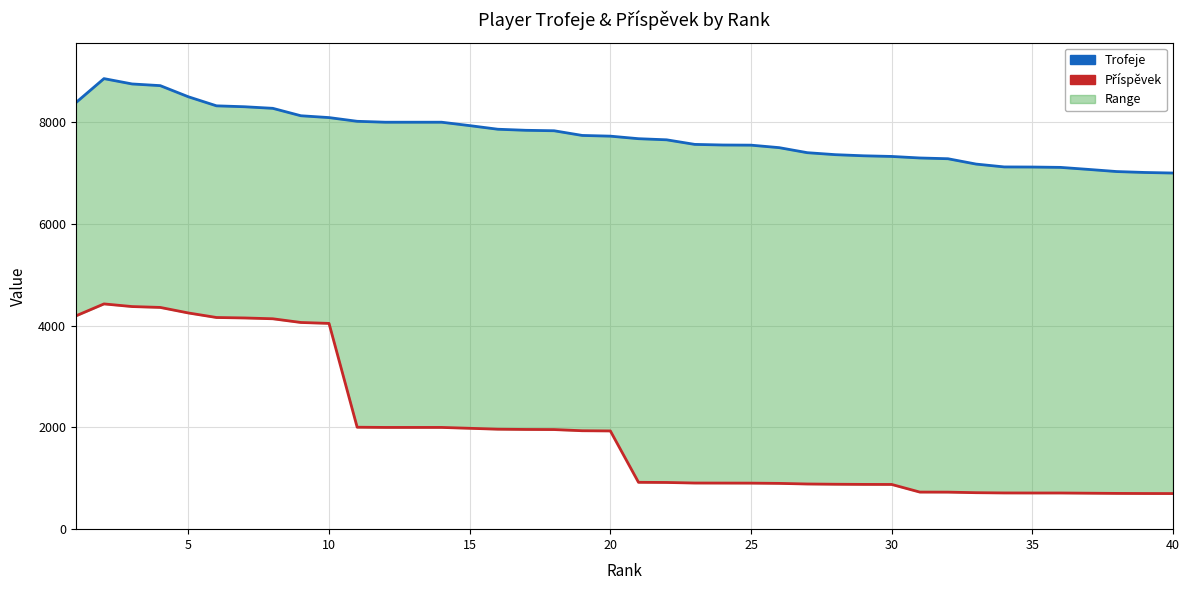

In Trofeje, how many points are higher than both neighbors (excluding endpoints)?

1